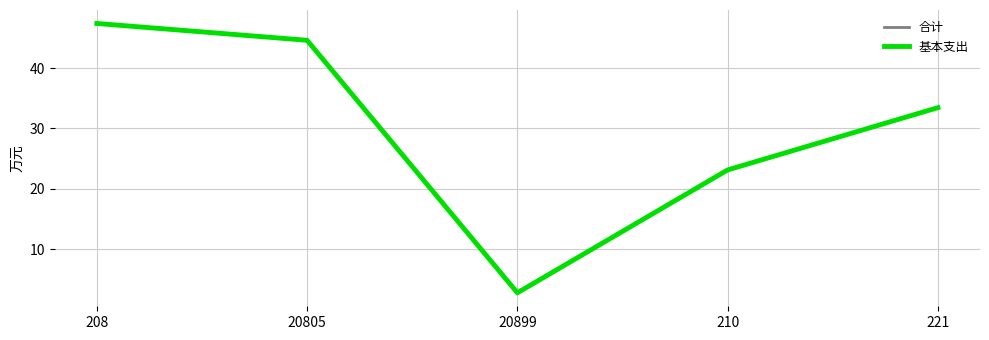

Does the chart have visible grid lines?

Yes